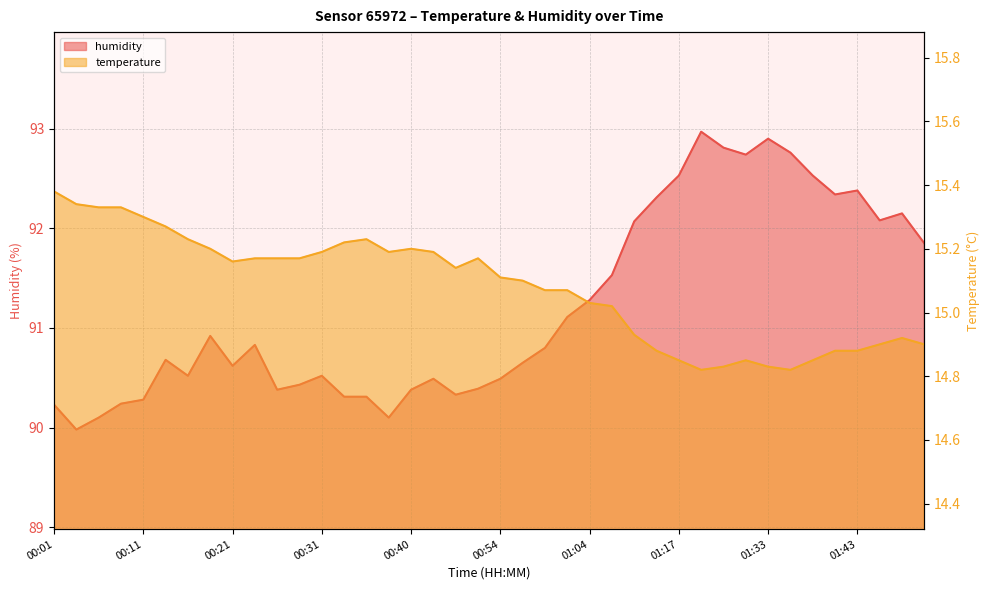

Reading left to right, extract all data points from this chart.

temperature: 15.4	15.3	15.3	15.3	15.3	15.3	15.2	15.2	15.2	15.2	15.2	15.2	15.2	15.2	15.2	15.2	15.2	15.2	15.1	15.2	15.1	15.1	15.1	15.1	15.0	15.0	14.9	14.9	14.8	14.8	14.8	14.8	14.8	14.8	14.8	14.9	14.9	14.9	14.9	14.9
humidity: 90.2	90.0	90.1	90.2	90.3	90.7	90.5	90.9	90.6	90.8	90.4	90.4	90.5	90.3	90.3	90.1	90.4	90.5	90.3	90.4	90.5	90.7	90.8	91.1	91.3	91.5	92.1	92.3	92.5	93.0	92.8	92.7	92.9	92.8	92.5	92.3	92.4	92.1	92.2	91.8